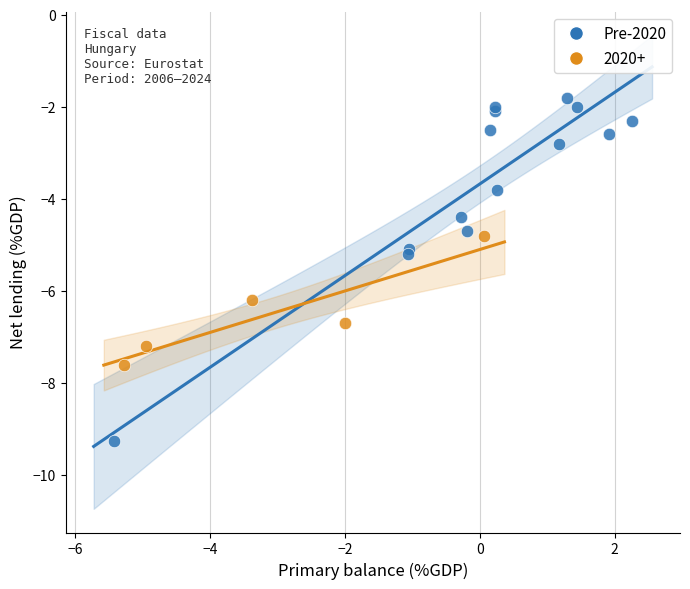

Which series has the widest spread of Y values?

Pre-2020